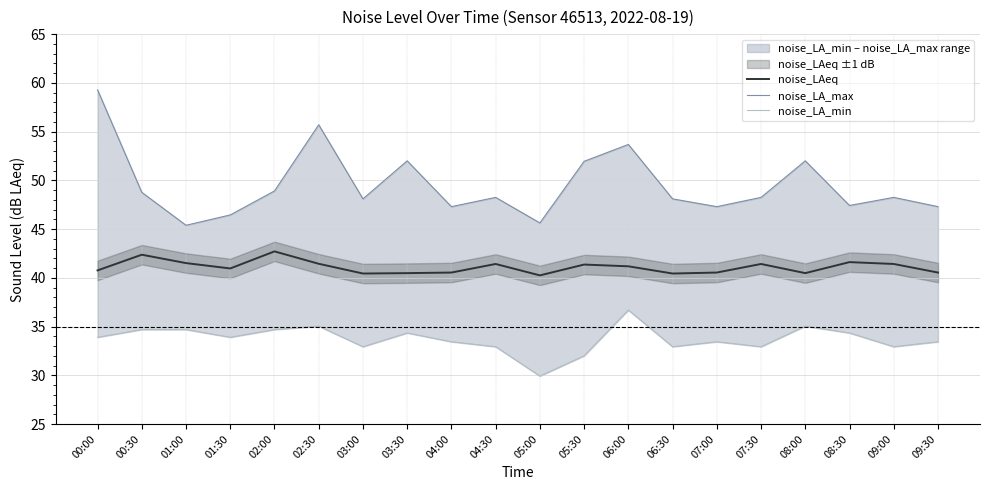

At 07:30, list the series in order from largest to smallest.

noise_LA_max, noise_LAeq, noise_LA_min